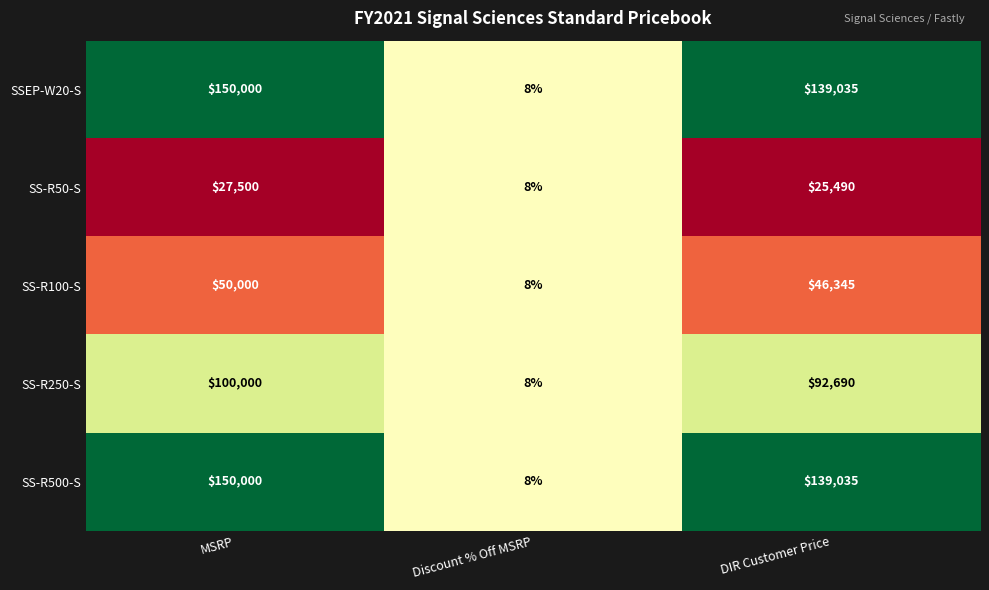

Reading left to right, list all the values displayed in this chart.

SSEP-W20-S: 0=150000.0	1=0.1	2=139035.0
SS-R50-S: 0=27500.0	1=0.1	2=25489.8
SS-R100-S: 0=50000.0	1=0.1	2=46345.0
SS-R250-S: 0=100000.0	1=0.1	2=92690.0
SS-R500-S: 0=150000.0	1=0.1	2=139035.0